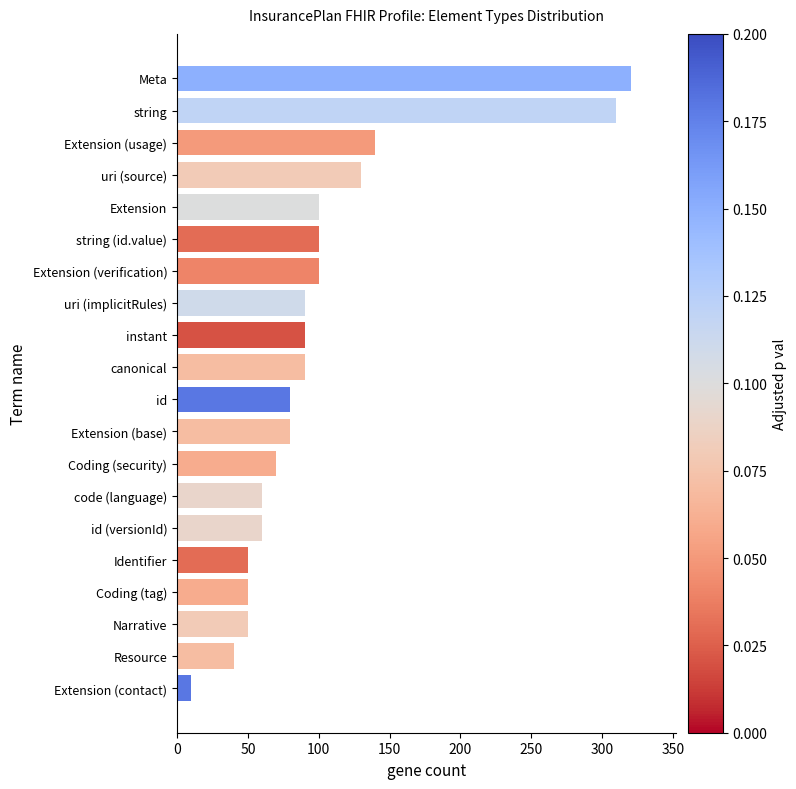

Where is the data nearest to the value 165?

Extension (usage)